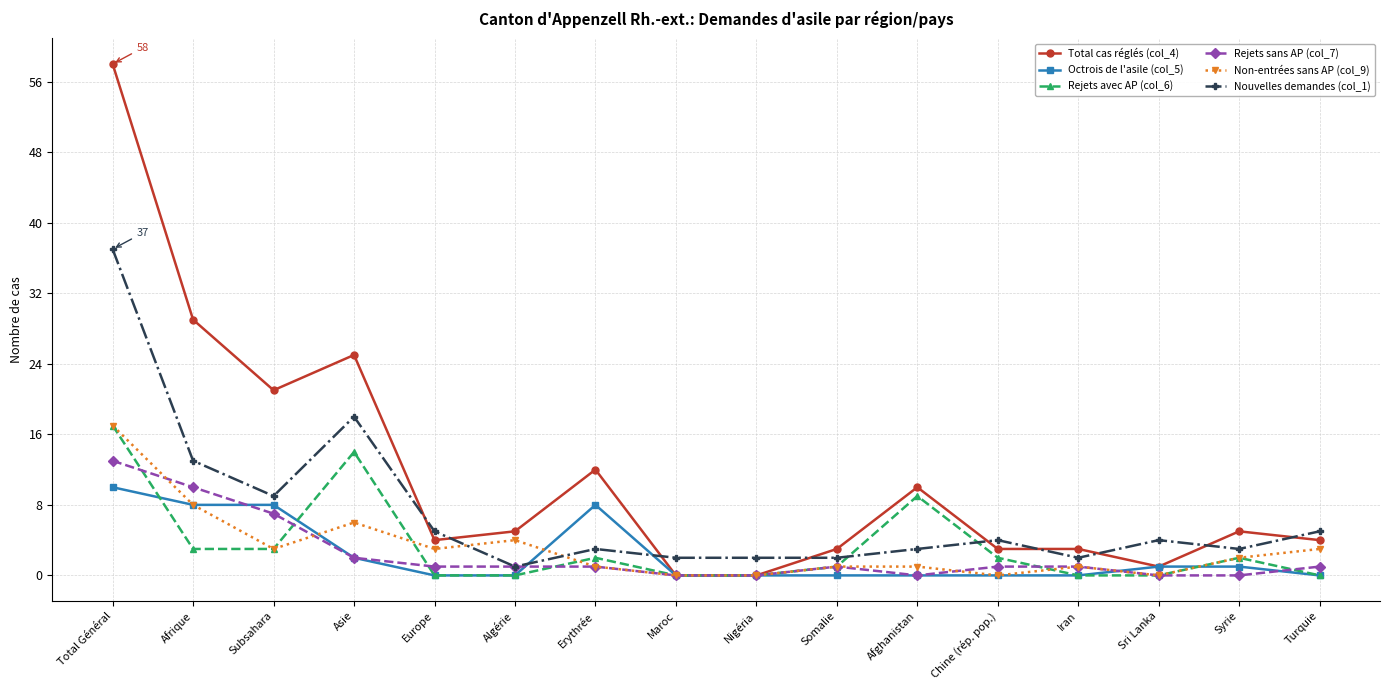

True or false: Nouvelles demandes (col_1) has a value of 2 at Nigéria.

True